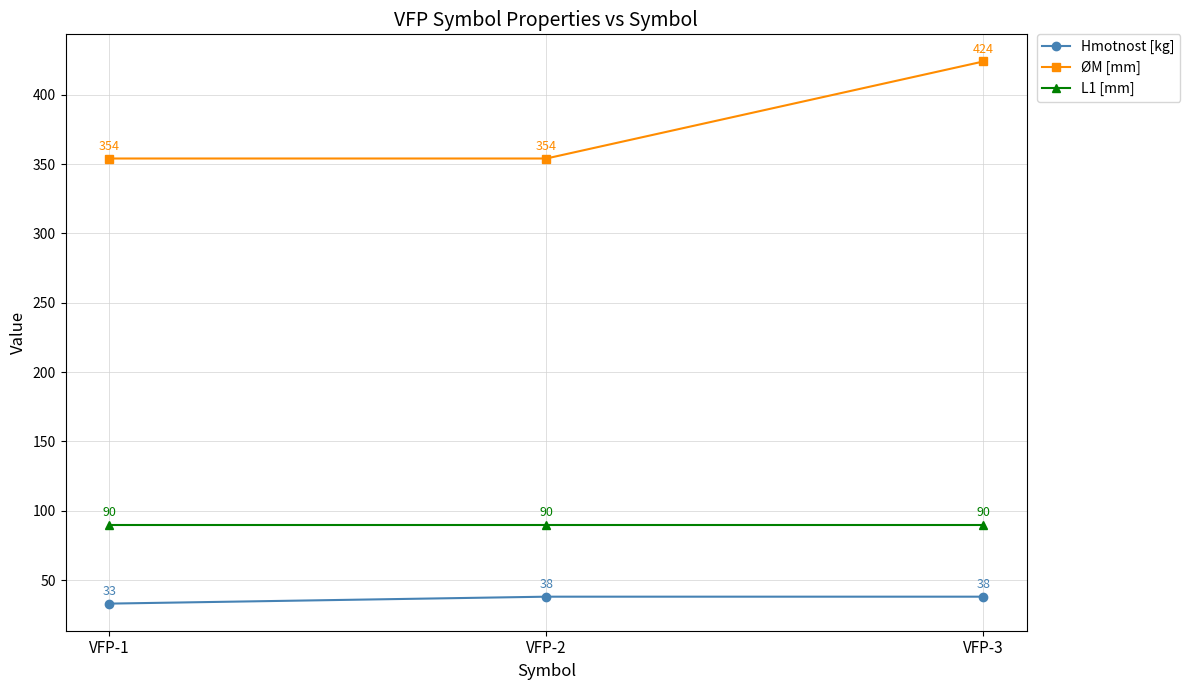

How many lines are shown in the chart?

3